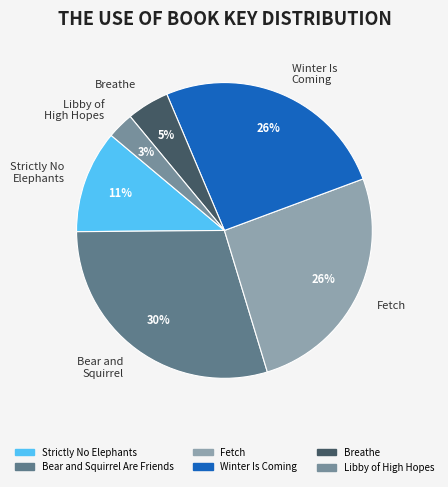

To the nearest percent, what is the difference between the Libby of High Hopes and Fetch slice percentages?

23%